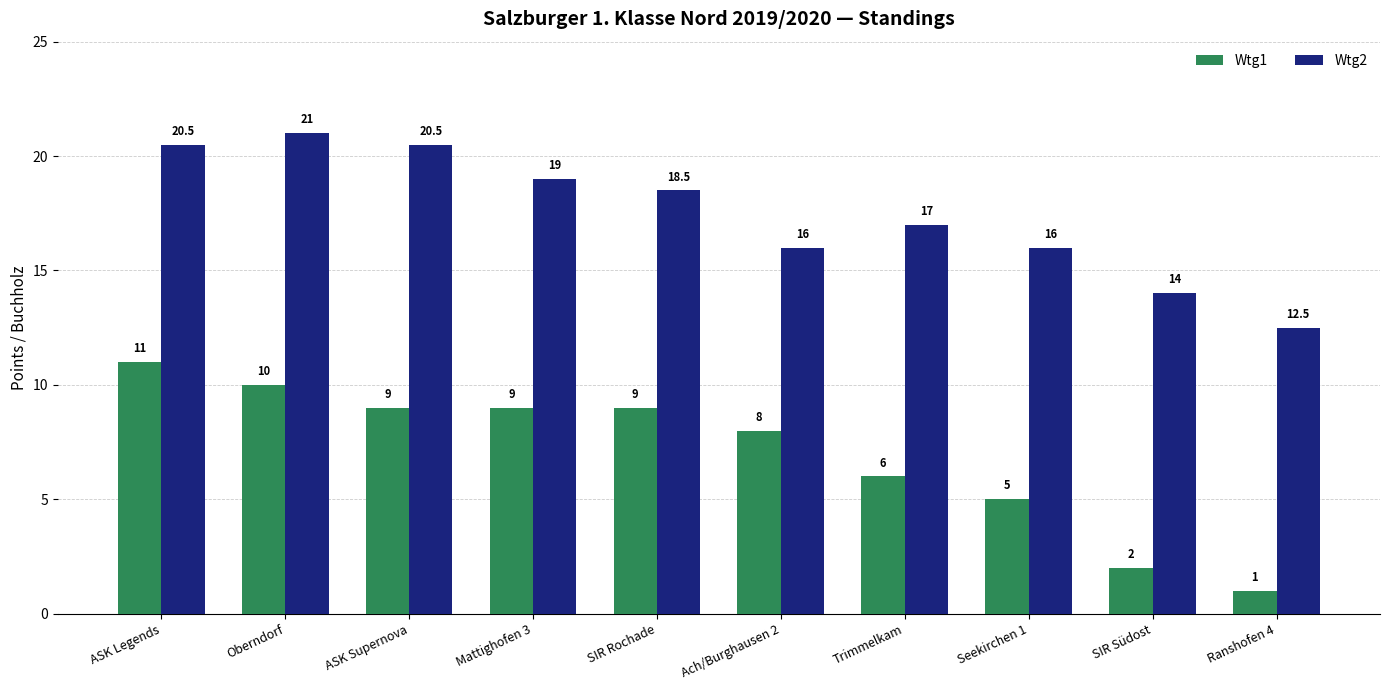

At which label does Wtg2 first exceed 18?

ASK Legends